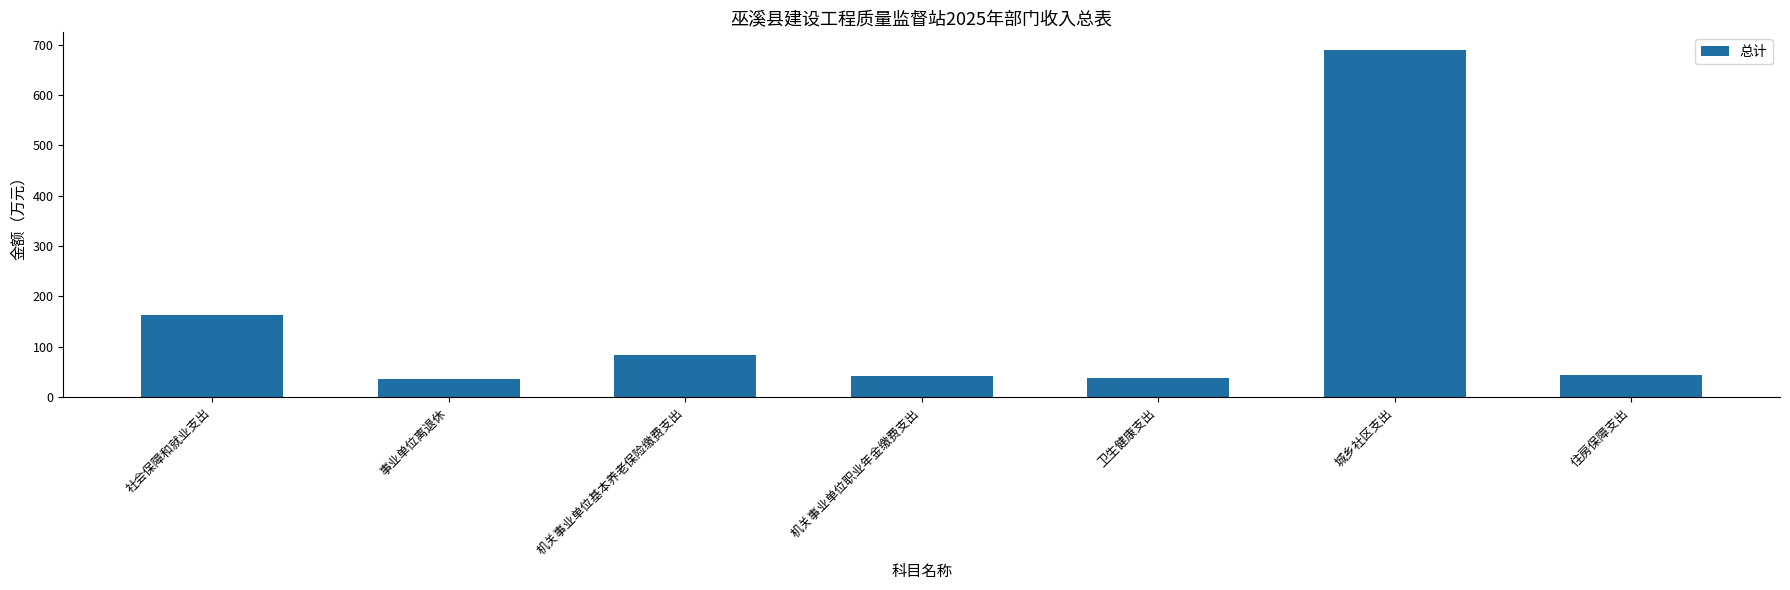

Read the value at 卫生健康支出.

37.0